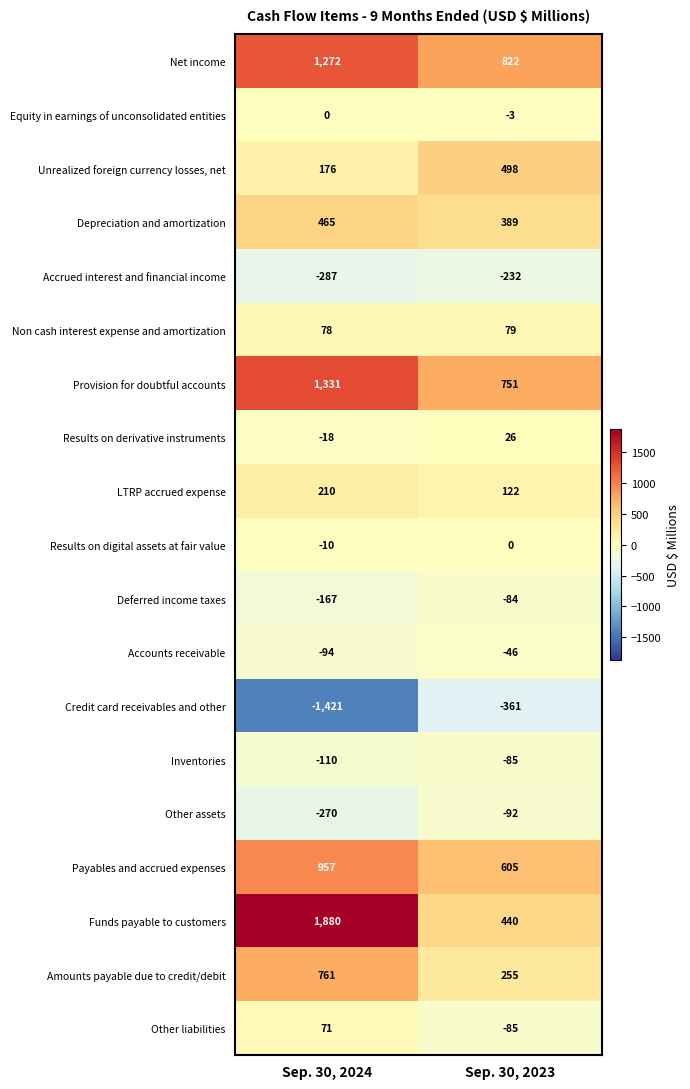

Rank the series at Sep. 30, 2024 from lowest to highest value.

Credit card receivables and other, Accrued interest and financial income, Other assets, Deferred income taxes, Inventories, Accounts receivable, Results on derivative instruments, Results on digital assets at fair value, Equity in earnings of unconsolidated entities, Other liabilities, Non cash interest expense and amortization, Unrealized foreign currency losses, net, LTRP accrued expense, Depreciation and amortization, Amounts payable due to credit/debit, Payables and accrued expenses, Net income, Provision for doubtful accounts, Funds payable to customers